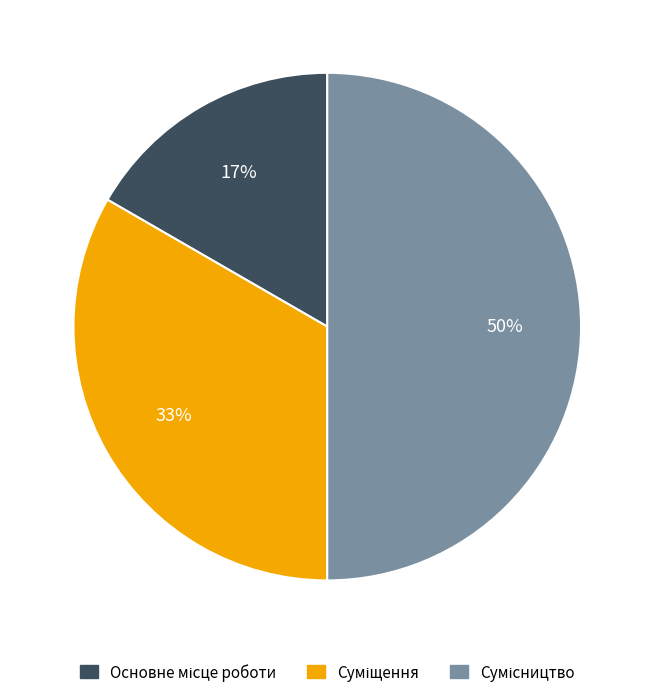

To the nearest percent, what is the difference between the largest and smallest slice percentages?

33%